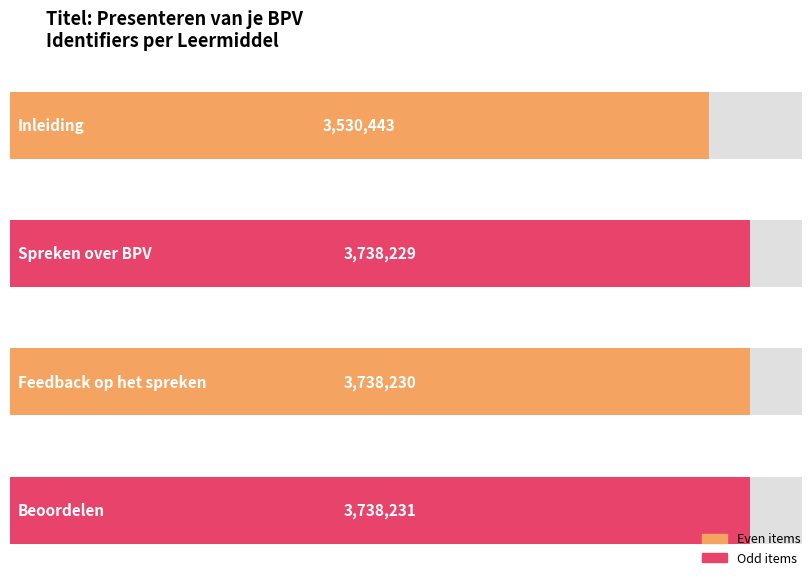

What is the label of the 2nd bar from the right?

Feedback op het spreken